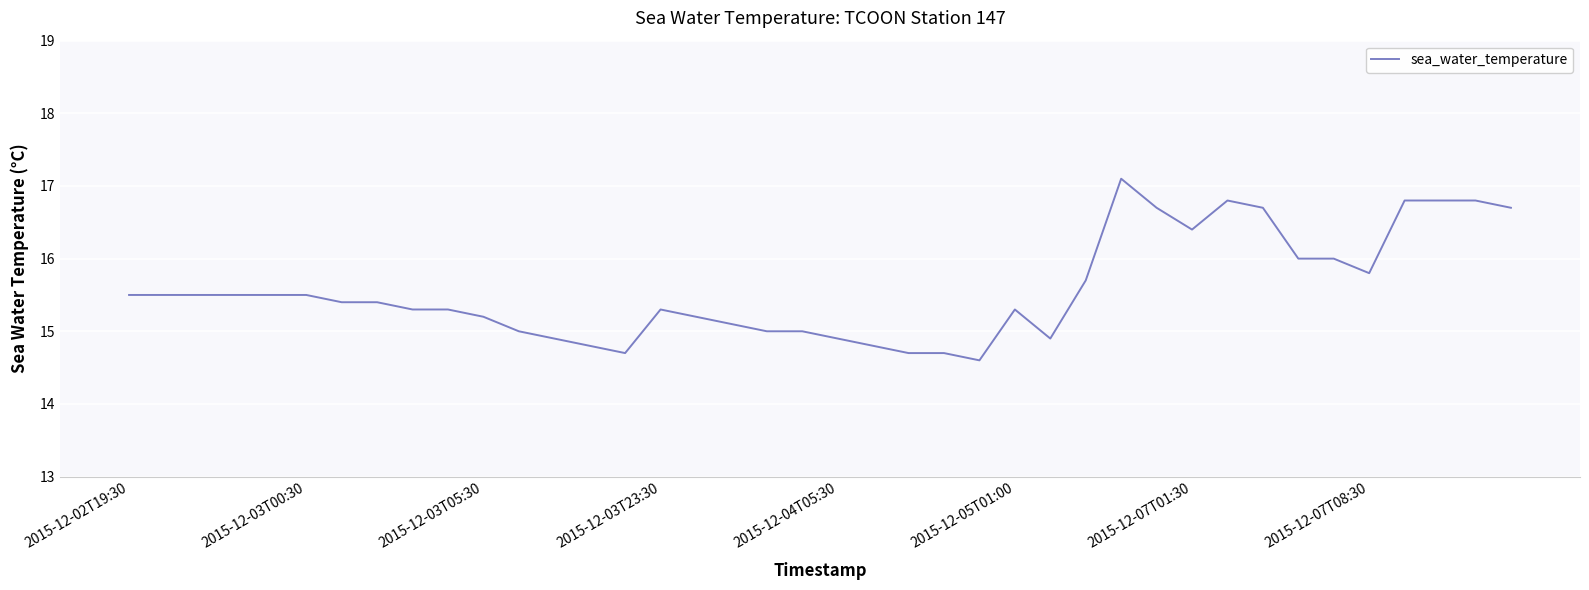

How many distinct data groups are displayed?

1